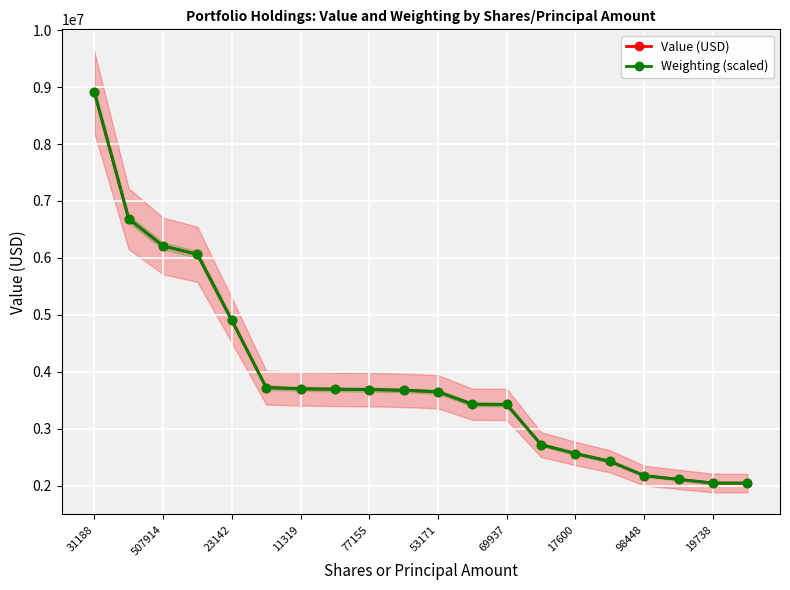

True or false: Value (USD) has more than 1 interior local peaks.

False